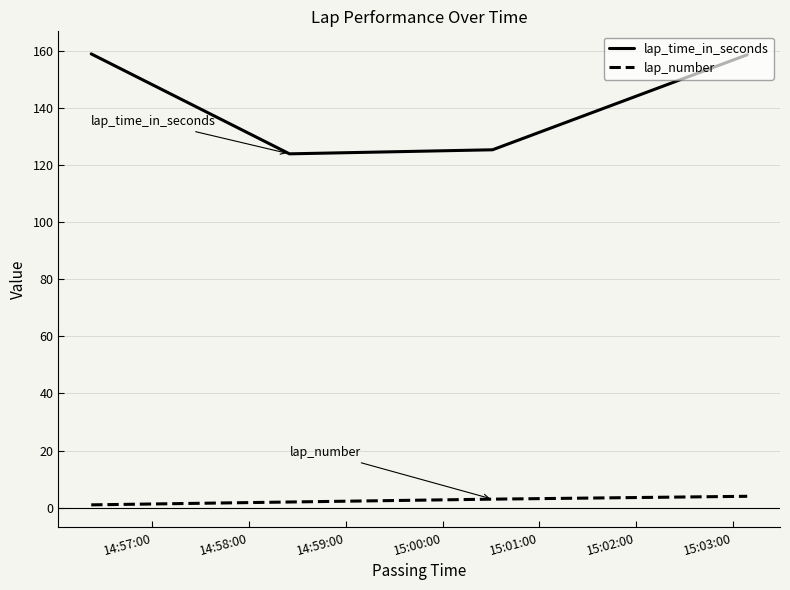

True or false: lap_number and lap_time_in_seconds cross at least once.

False